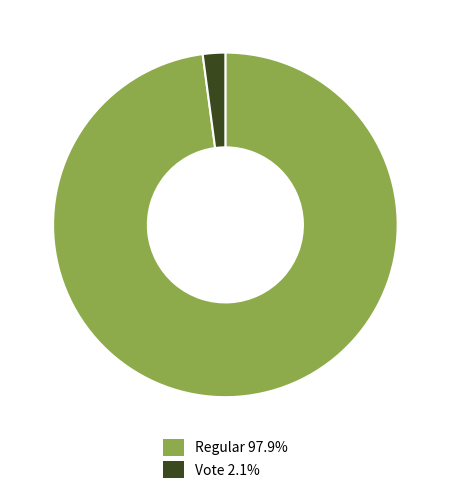

Count the number of slices in the pie.

2